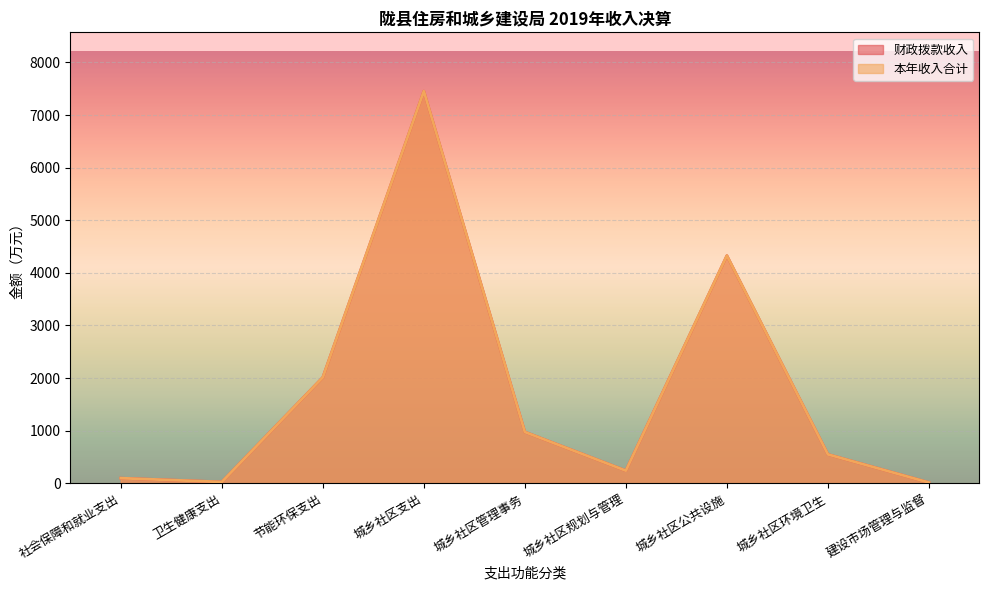

Reading right to left, list all the values displayed in this chart.

财政拨款收入: 13.1	547.9	4326.8	238.4	973.2	7453.7	2011.8	24.3	95.8
本年收入合计: 13.1	547.9	4326.8	238.4	973.2	7453.7	2011.8	24.3	95.8